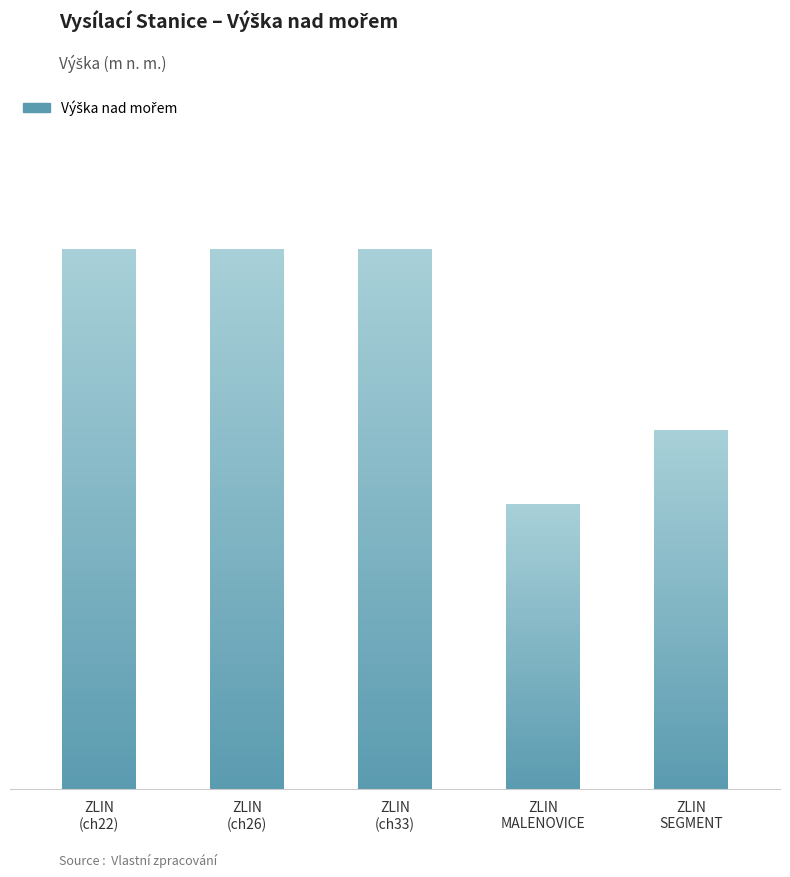

What is the average value?

383